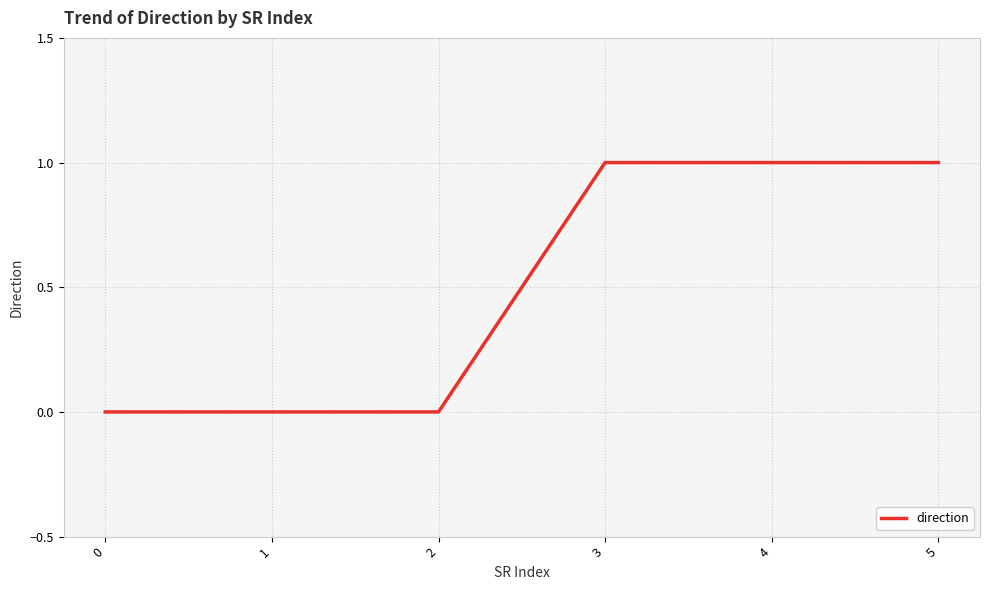

The chart shows a value of 1 at 5. True or false?

True